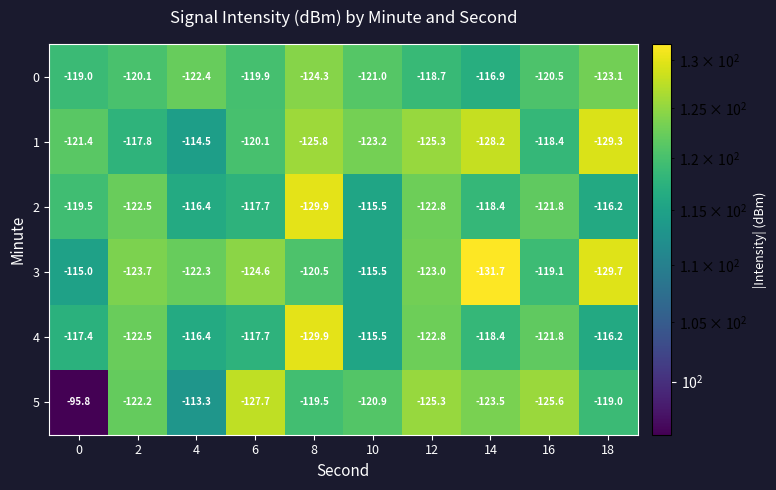

True or false: 3 has a value of -166.9 at 10.

False